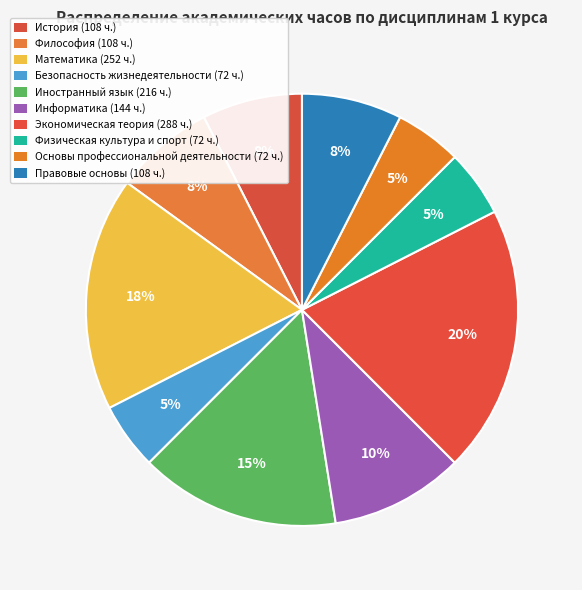

What percentage is the Экономическая теория slice, to the nearest percent?

20%